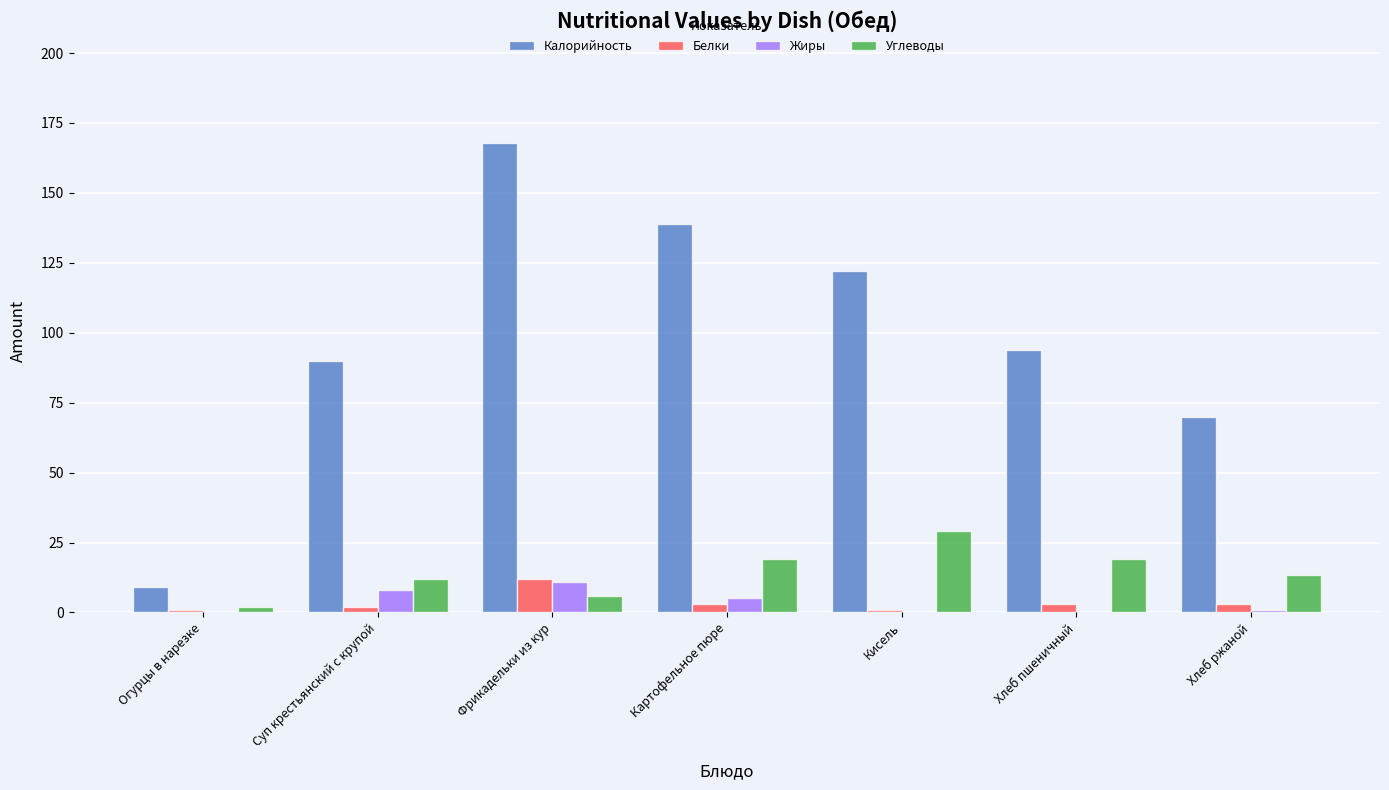

At which category is the sum across all series the highest?

Фрикадельки из кур